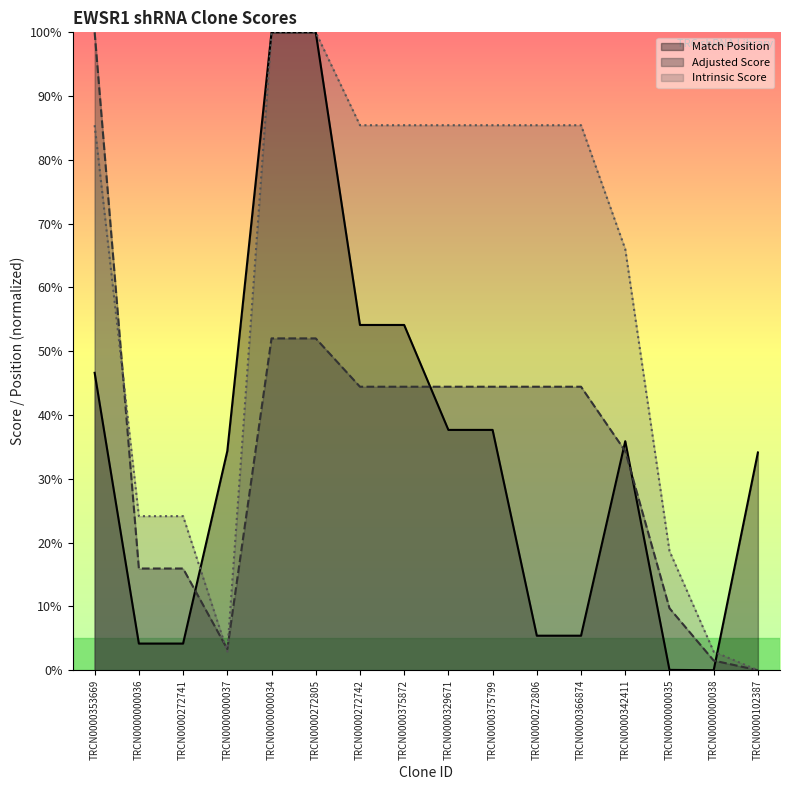

What are all the series names shown in the legend?

Match Position, Adjusted Score, Intrinsic Score